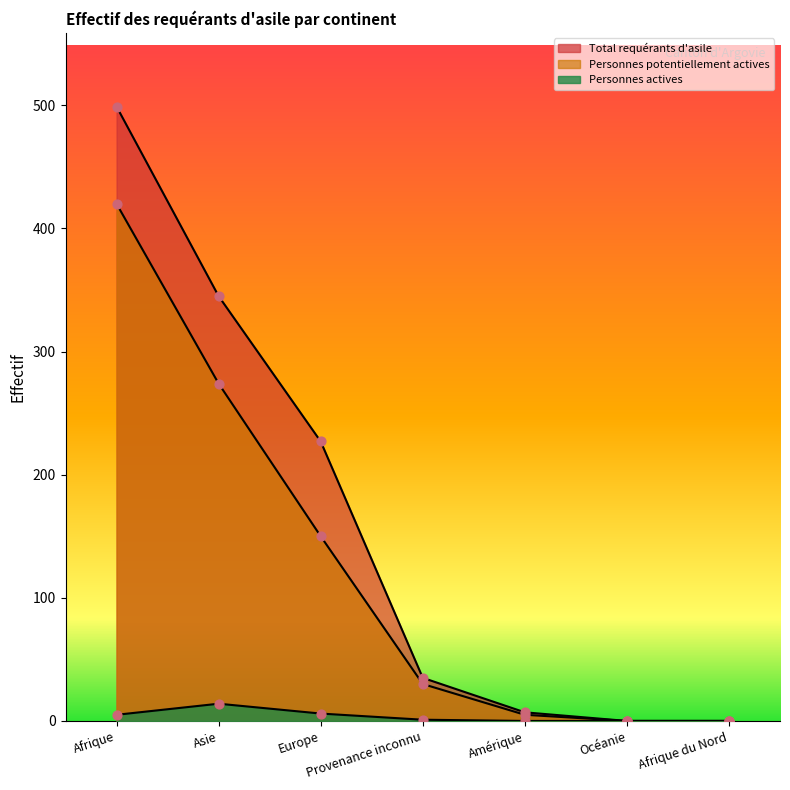

Which series reaches the minimum Y coordinate?

Total requérants d'asile